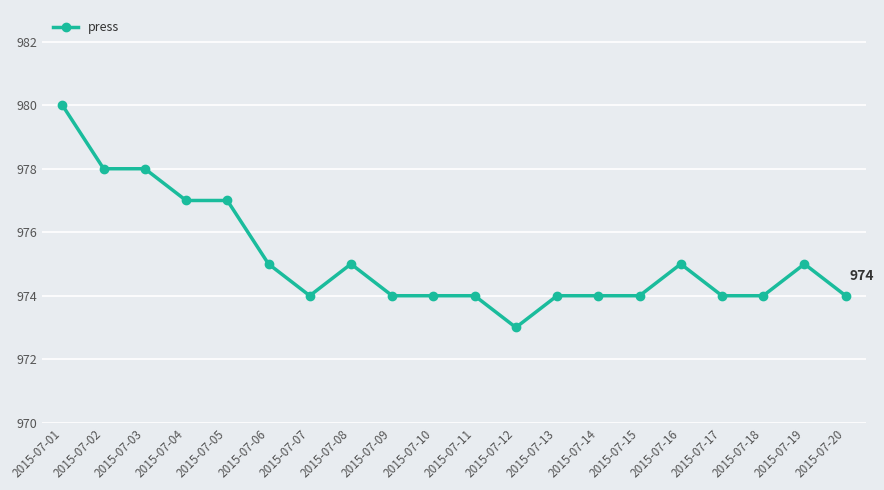

Reading left to right, what are all the values shown in this chart?

980	978	978	977	977	975	974	975	974	974	974	973	974	974	974	975	974	974	975	974